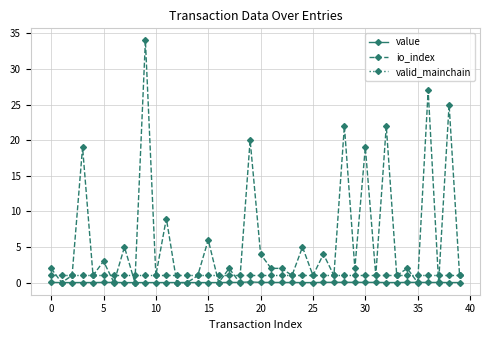

What are all the series names shown in the legend?

value, io_index, valid_mainchain